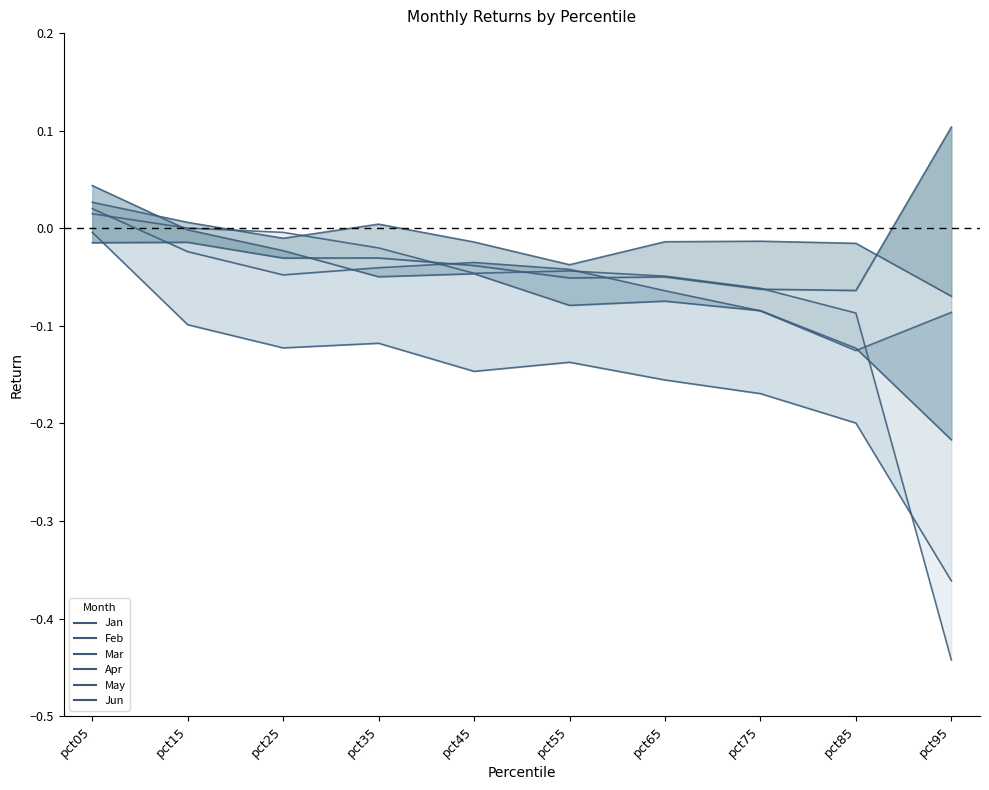

Reading left to right, list all the values displayed in this chart.

Jan: 0.0	0.0	-0.0	-0.0	-0.0	-0.0	-0.0	-0.1	-0.1	-0.4
Feb: -0.0	-0.1	-0.1	-0.1	-0.1	-0.1	-0.2	-0.2	-0.2	-0.4
Mar: 0.0	-0.0	-0.0	-0.0	-0.0	-0.0	-0.1	-0.1	-0.1	-0.1
Apr: 0.0	-0.0	-0.0	-0.0	-0.0	-0.1	-0.1	-0.1	-0.1	-0.2
May: -0.0	-0.0	-0.0	-0.0	-0.0	-0.1	-0.0	-0.1	-0.1	0.1
Jun: 0.0	0.0	-0.0	0.0	-0.0	-0.0	-0.0	-0.0	-0.0	-0.1